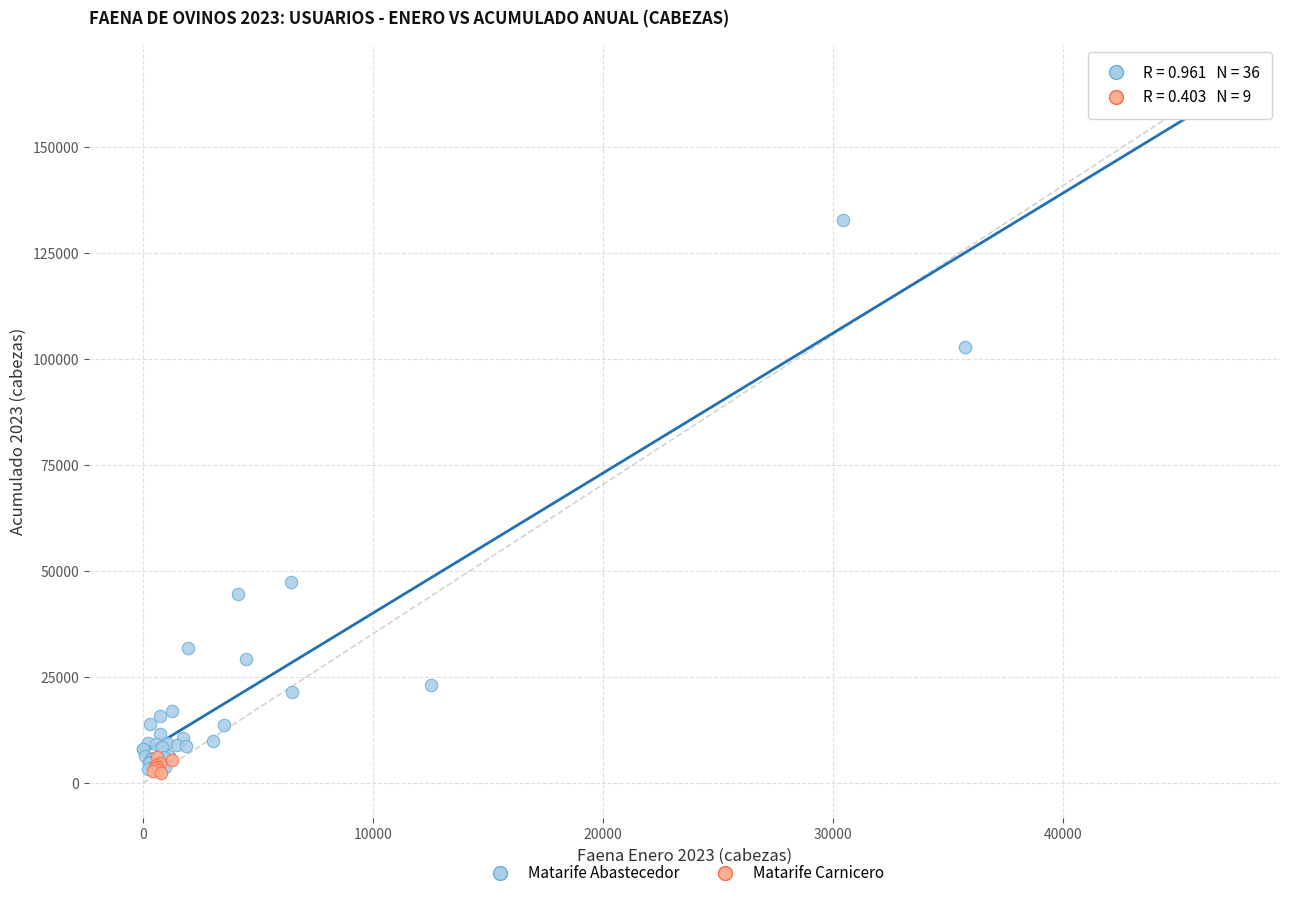

Which series contains the highest Y value?

Matarife Abastecedor